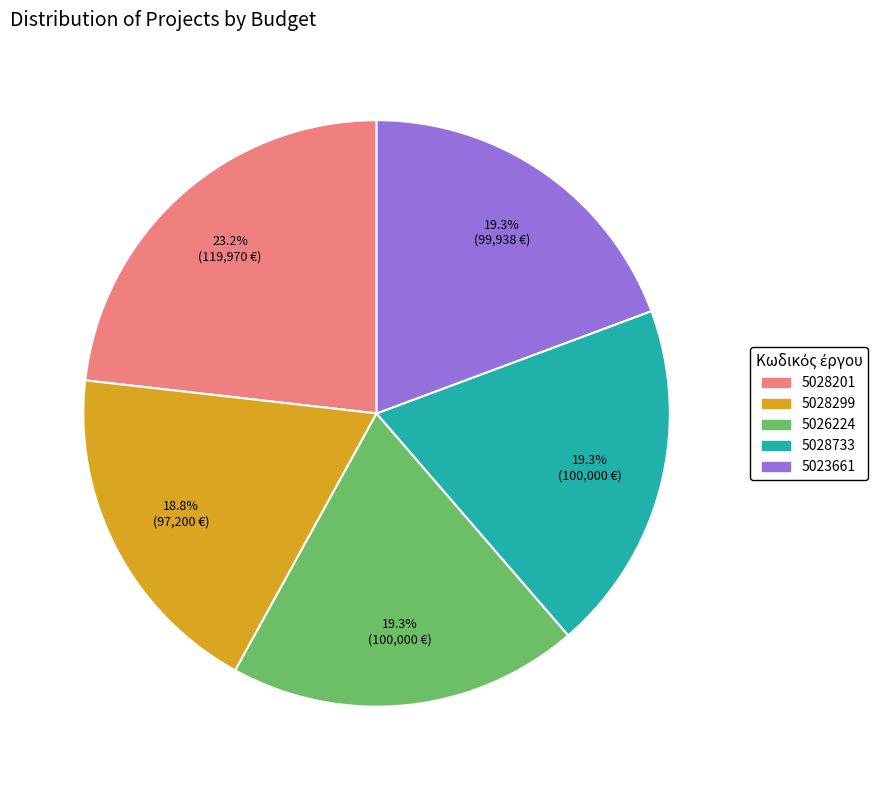

How much of the chart is everything except 5026224?

80.7%